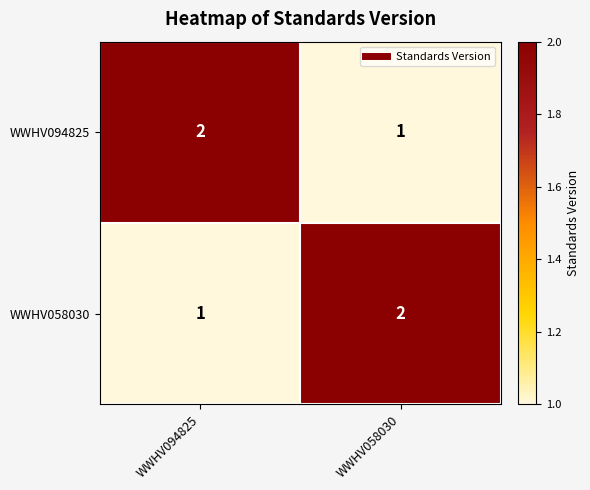

Rank the series at WWHV094825 from highest to lowest value.

WWHV094825, WWHV058030